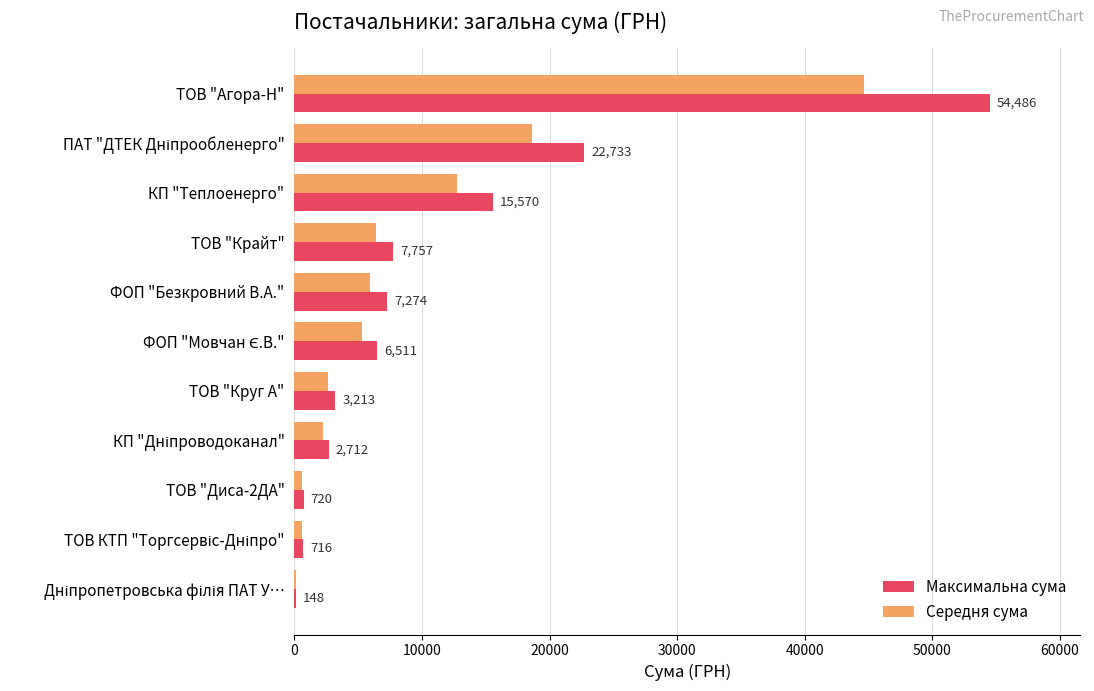

Which series has the largest total across all categories?

Максимальна сума